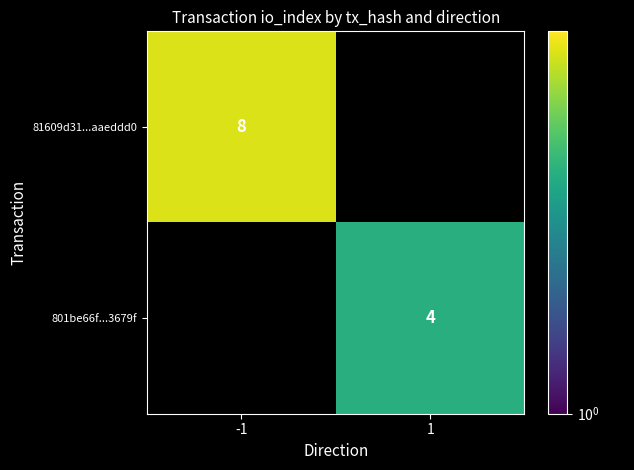

The value of 81609d31...aaeddd0 at -1 is 8. True or false?

True